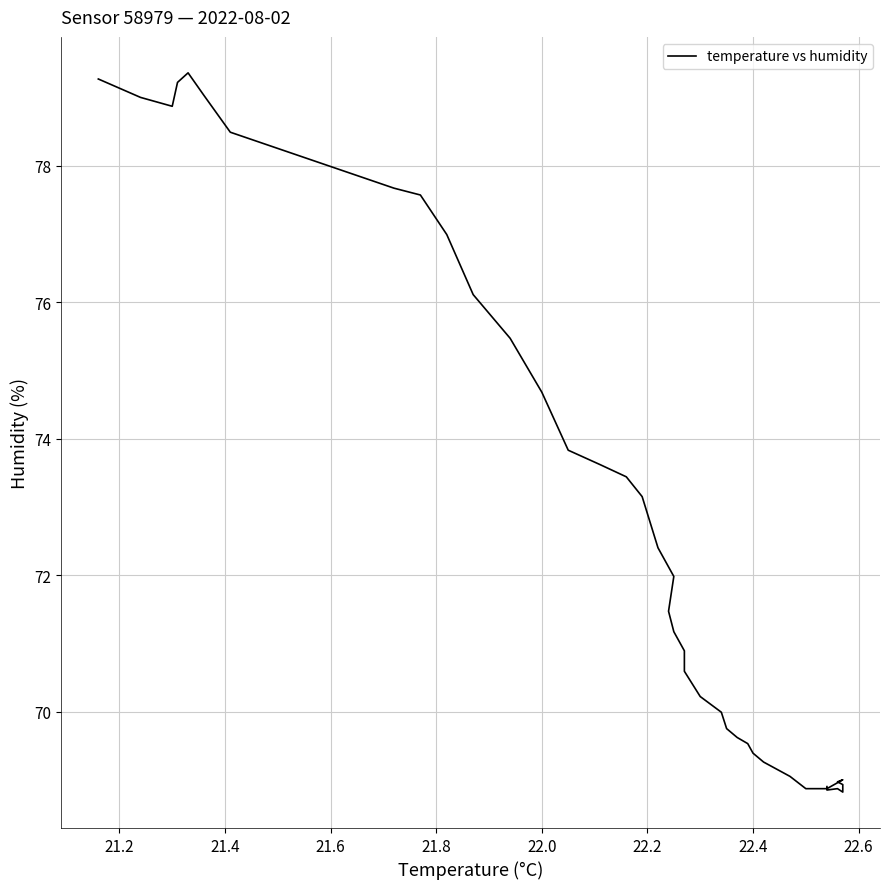

How many lines are shown in the chart?

1